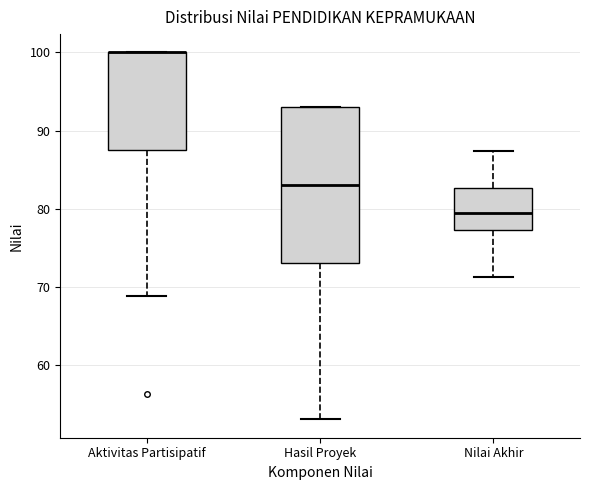

Reading left to right, read every box against the y-axis: the position of its median line, the range the box covers, and the ends of its whiskers. The values are not printed on the chart, so give them approximately, as read against the axis.

Aktivitas Partisipatif: median 100 (drawn on the box's upper edge), box 88 to 100, whiskers 69 to 100
Hasil Proyek: median 83, box 73 to 93, whiskers 53 to 93
Nilai Akhir: median 79, box 77 to 83, whiskers 71 to 87